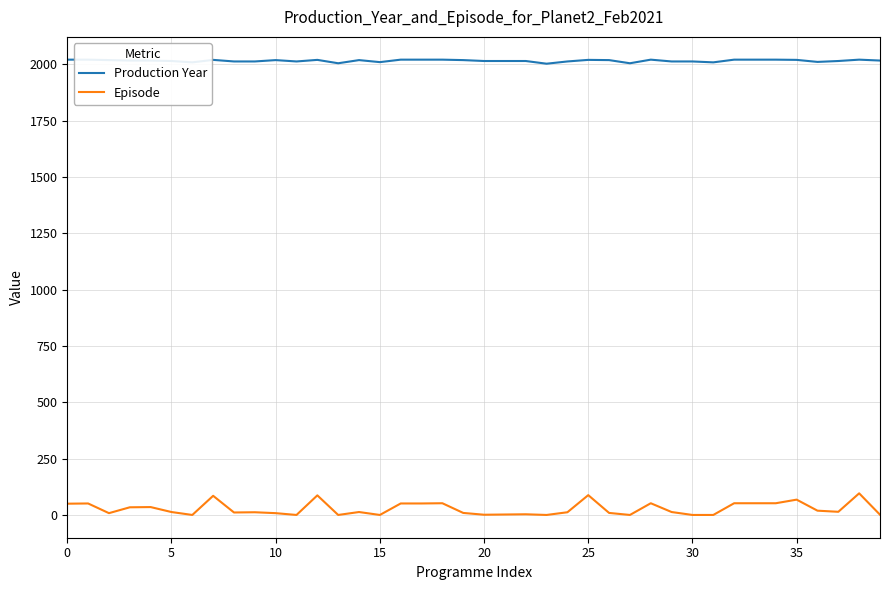

At how many categories does at least one series exceed 863?

40